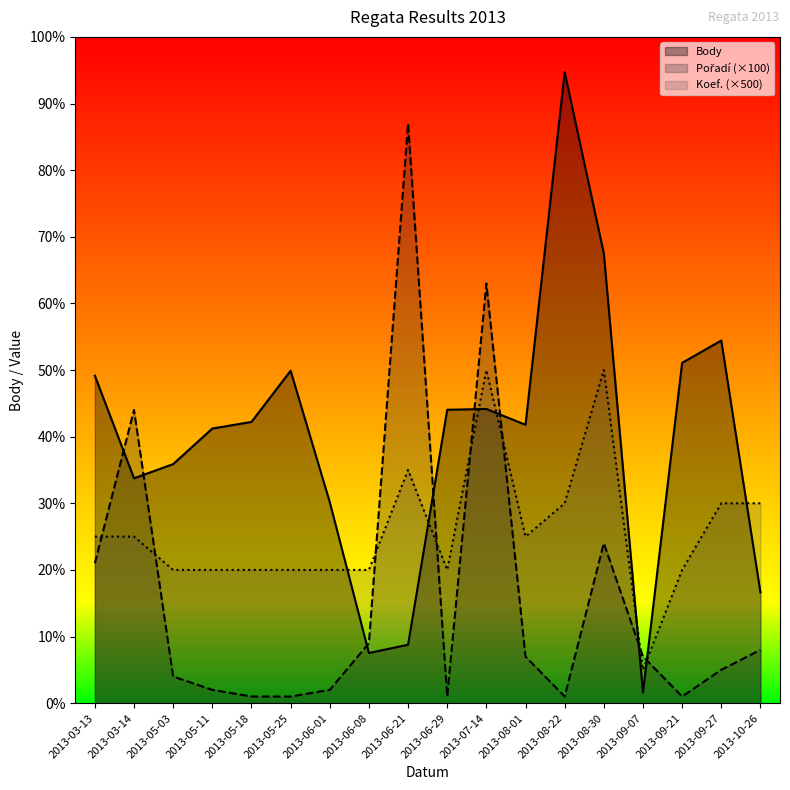

What is the difference between the highest and lowest values at 2013-06-01?

2817